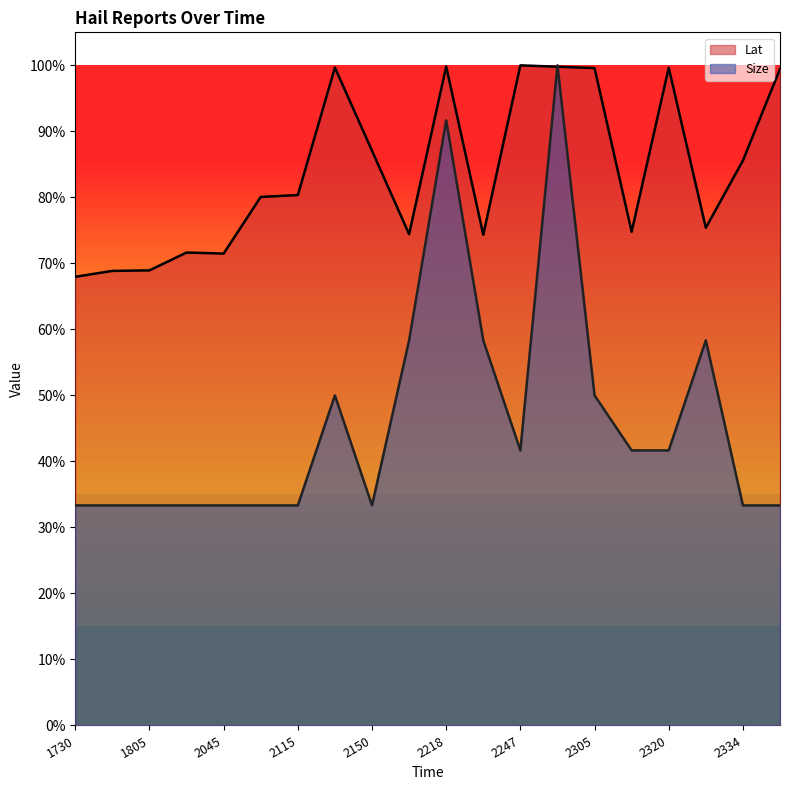

The Size series shows 0.9 at 2218. True or false?

True